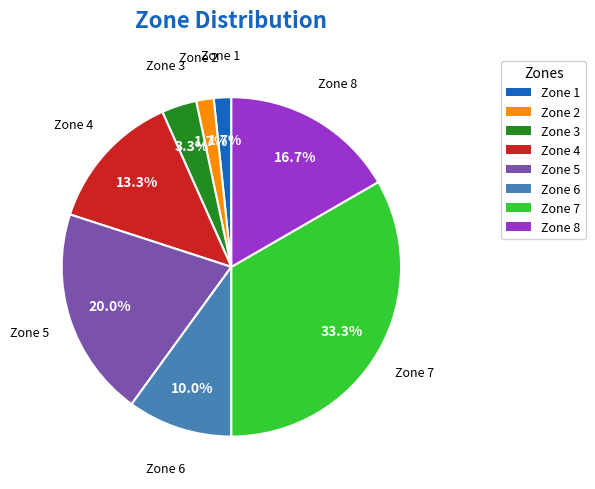

Does any single category account for the majority?

No